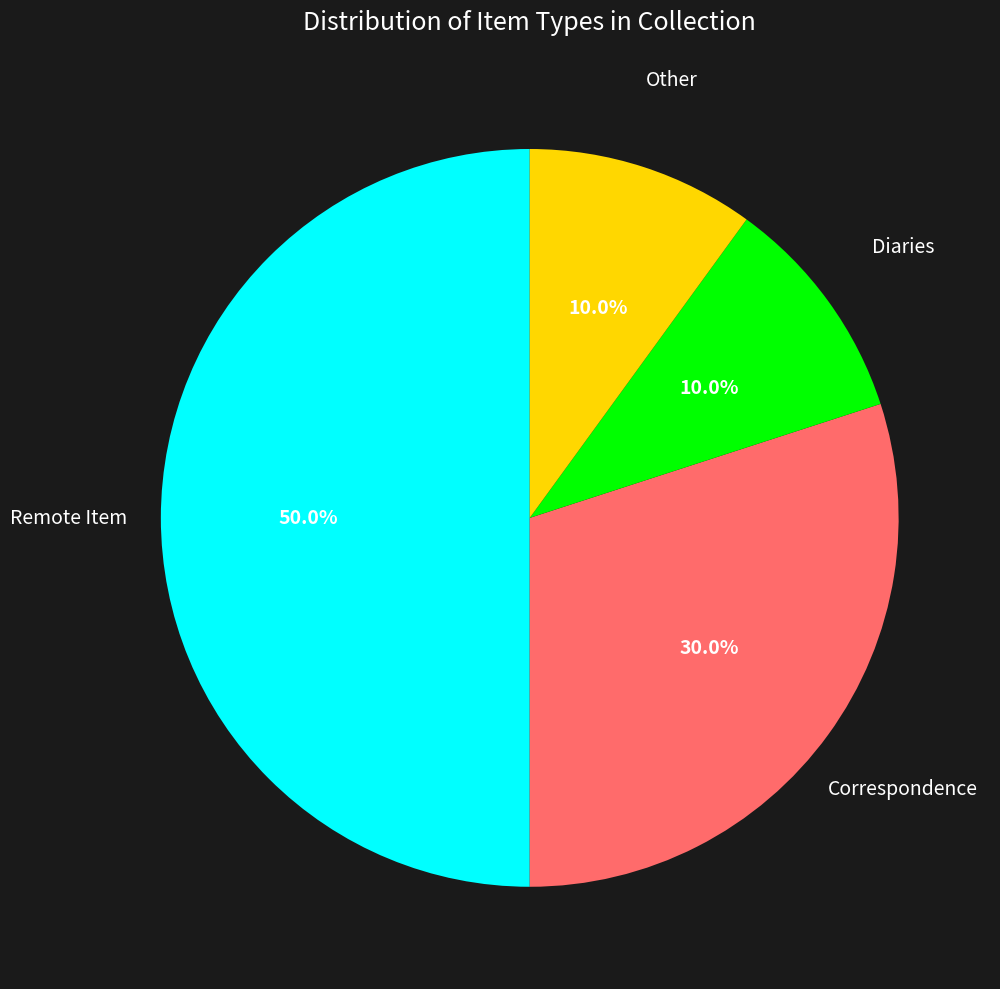

What is the total percentage of Remote Item and Other?

60.0%